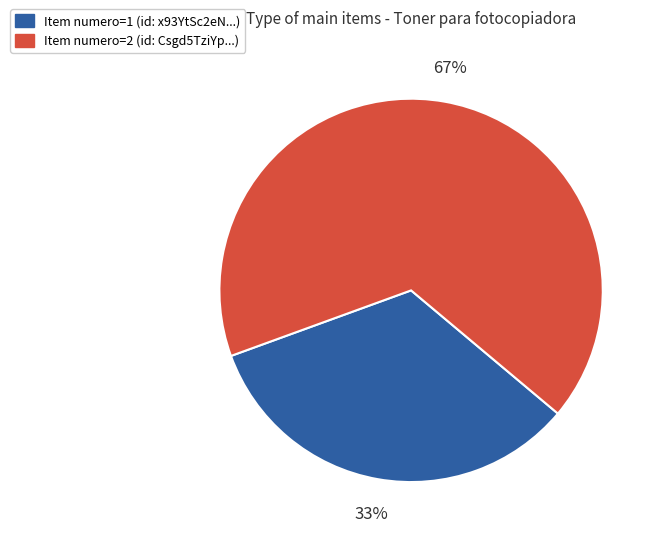

To the nearest percent, what is the average slice percentage?

50%